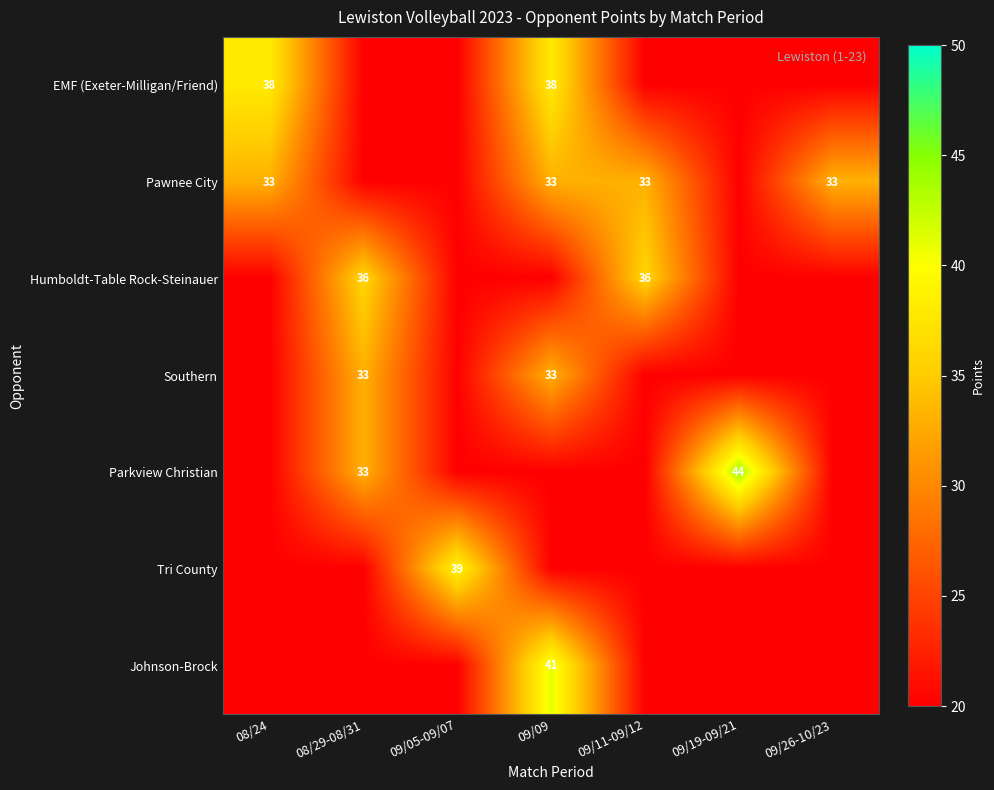

The value of Parkview Christian at 09/19-09/21 is 10. True or false?

False